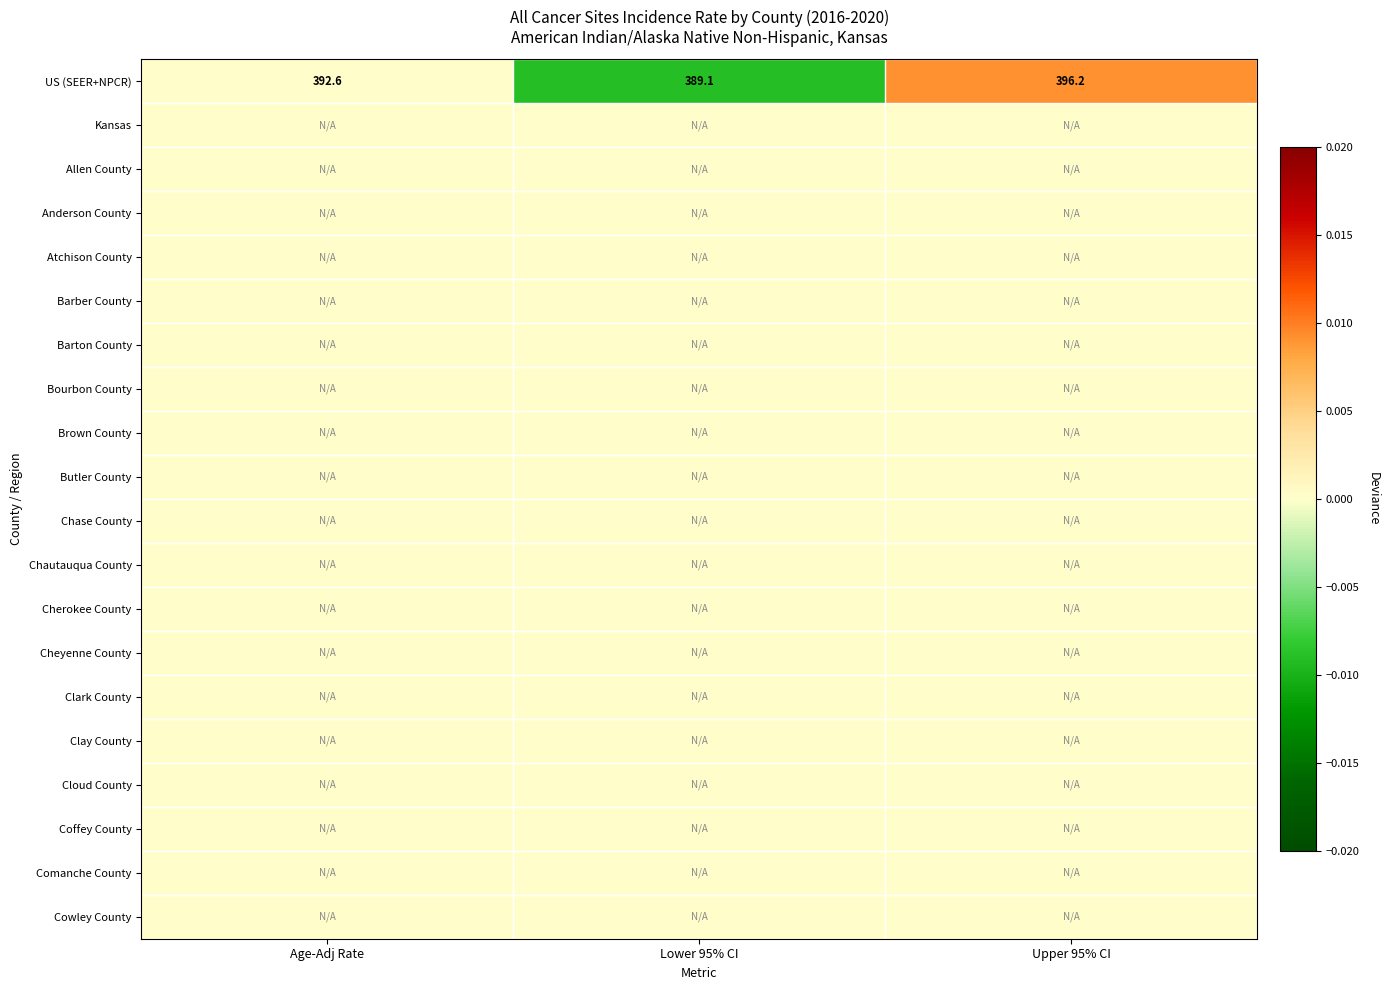

Is it true that US (SEER+NPCR) equals 569.7 at Age-Adj Rate?

False